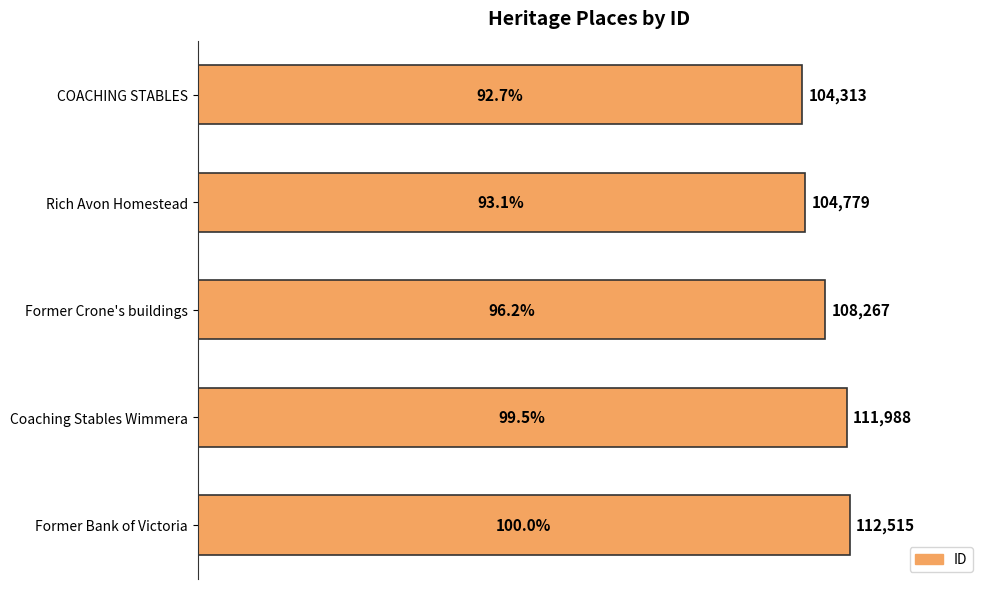

True or false: the data shows 198950 at Former Bank of Victoria.

False